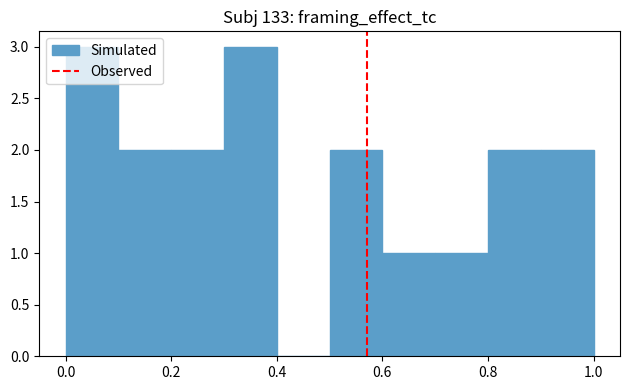

How tall is the bar that spans 0.7 to 0.8 on the x-axis? The values are not printed on the chart, so give them approximately, as read against the axis.

1